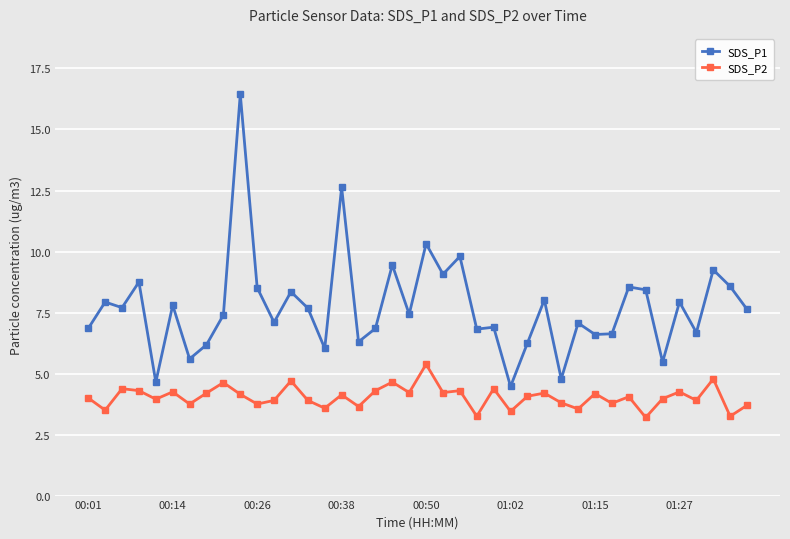

What is the value of the SDS_P1 point at the 40th from the left?

7.6